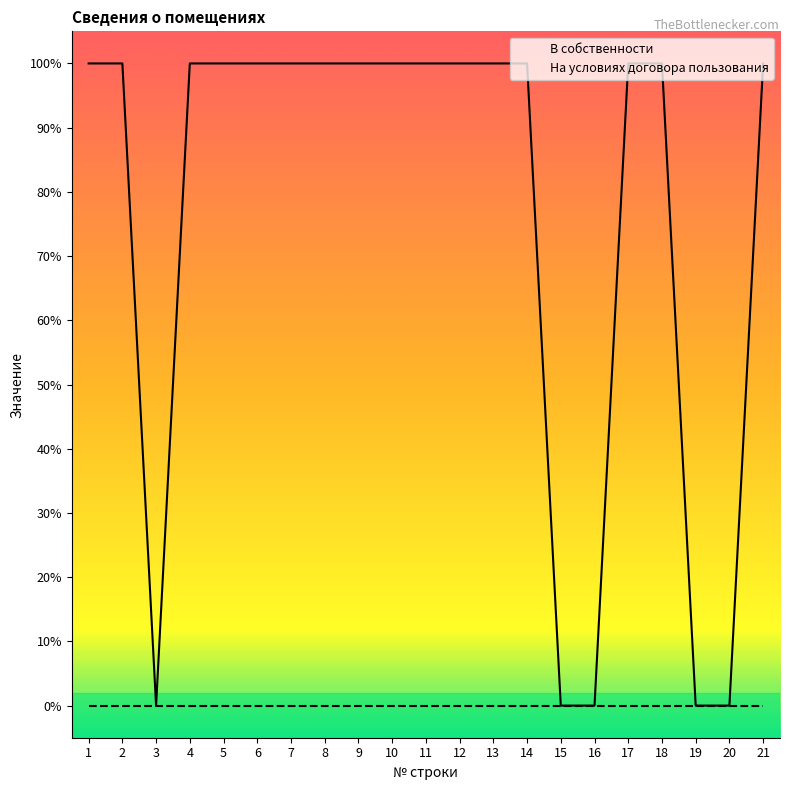

True or false: the data shows 0 at 19.

True